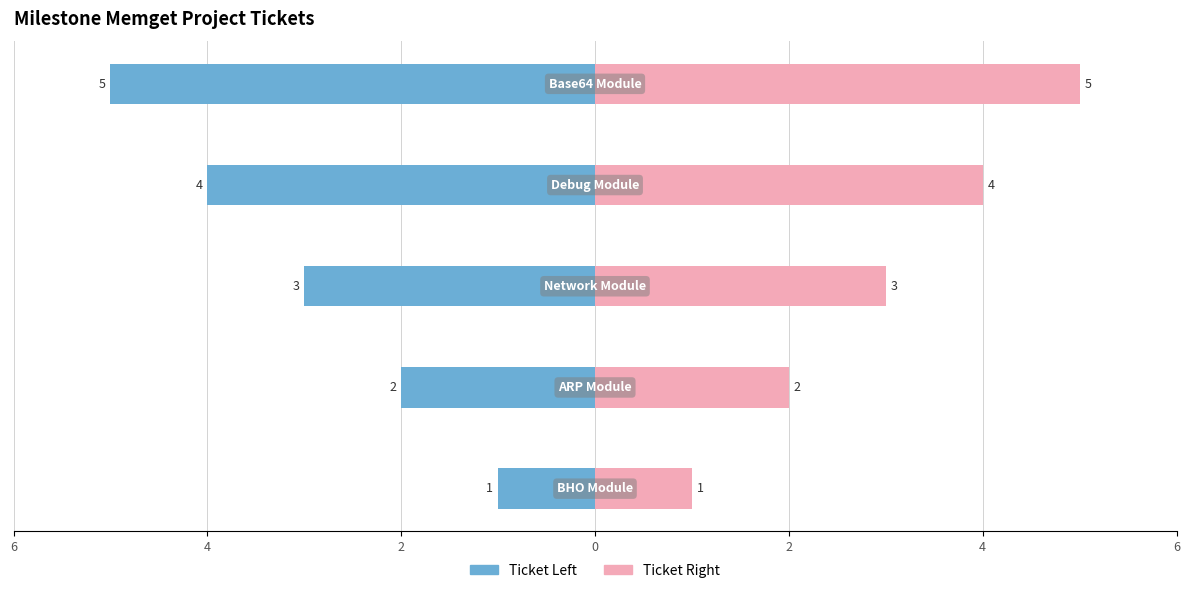

What is the sum of all Ticket Left values?

-15